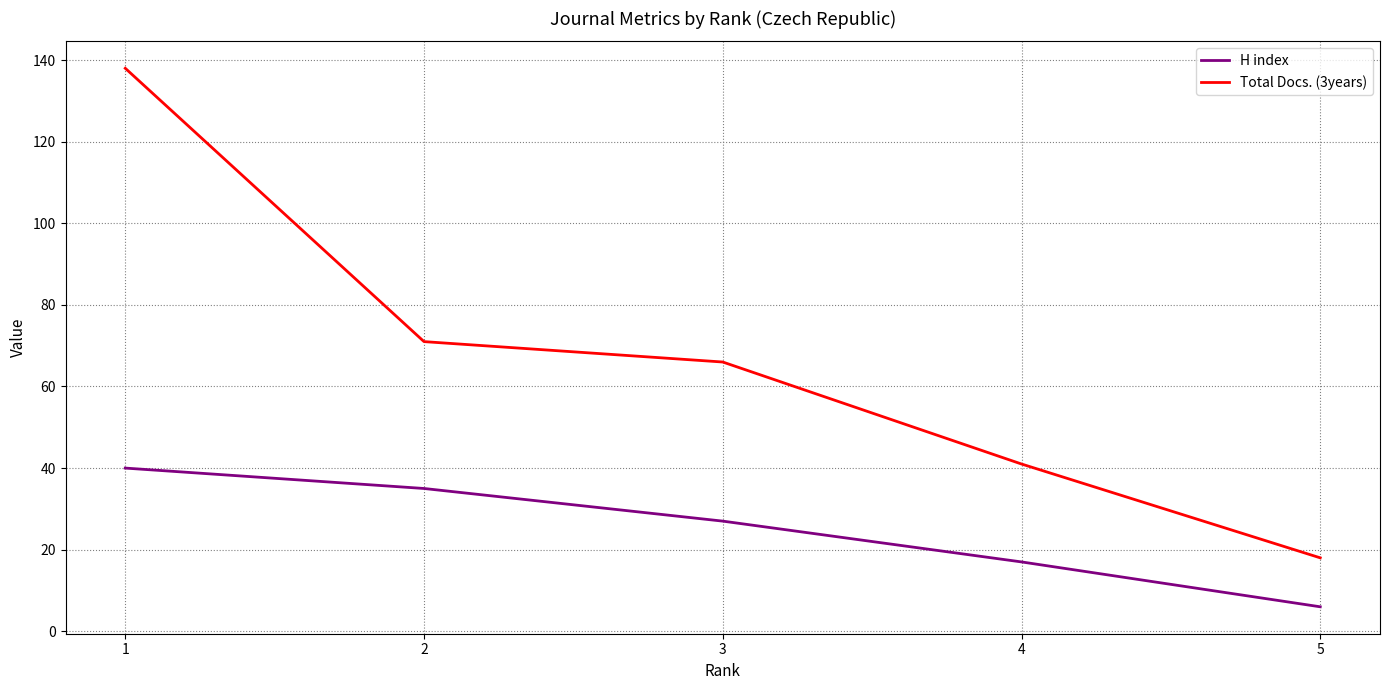

How many distinct data groups are displayed?

2